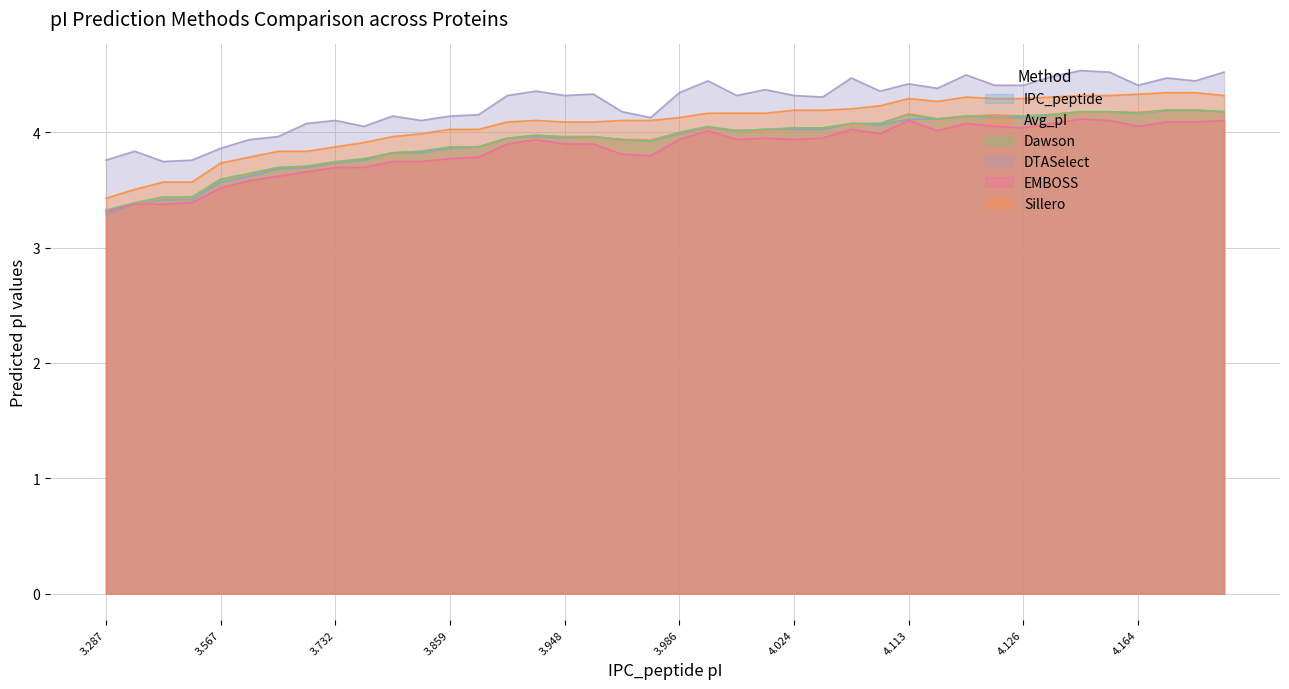

What is the lowest value of the EMBOSS series?

3.3